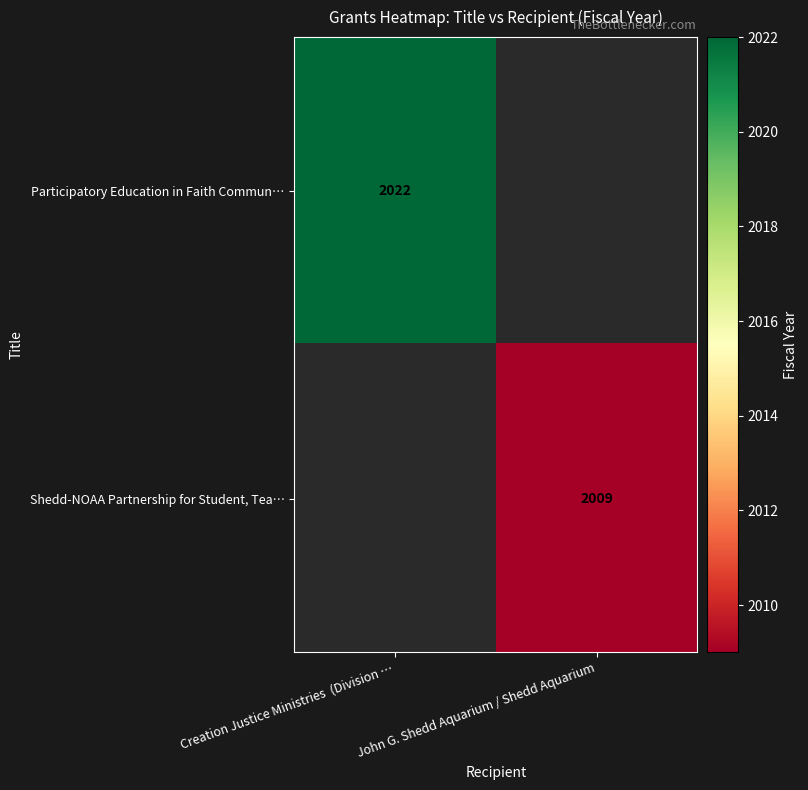

How many series are shown in this chart?

2